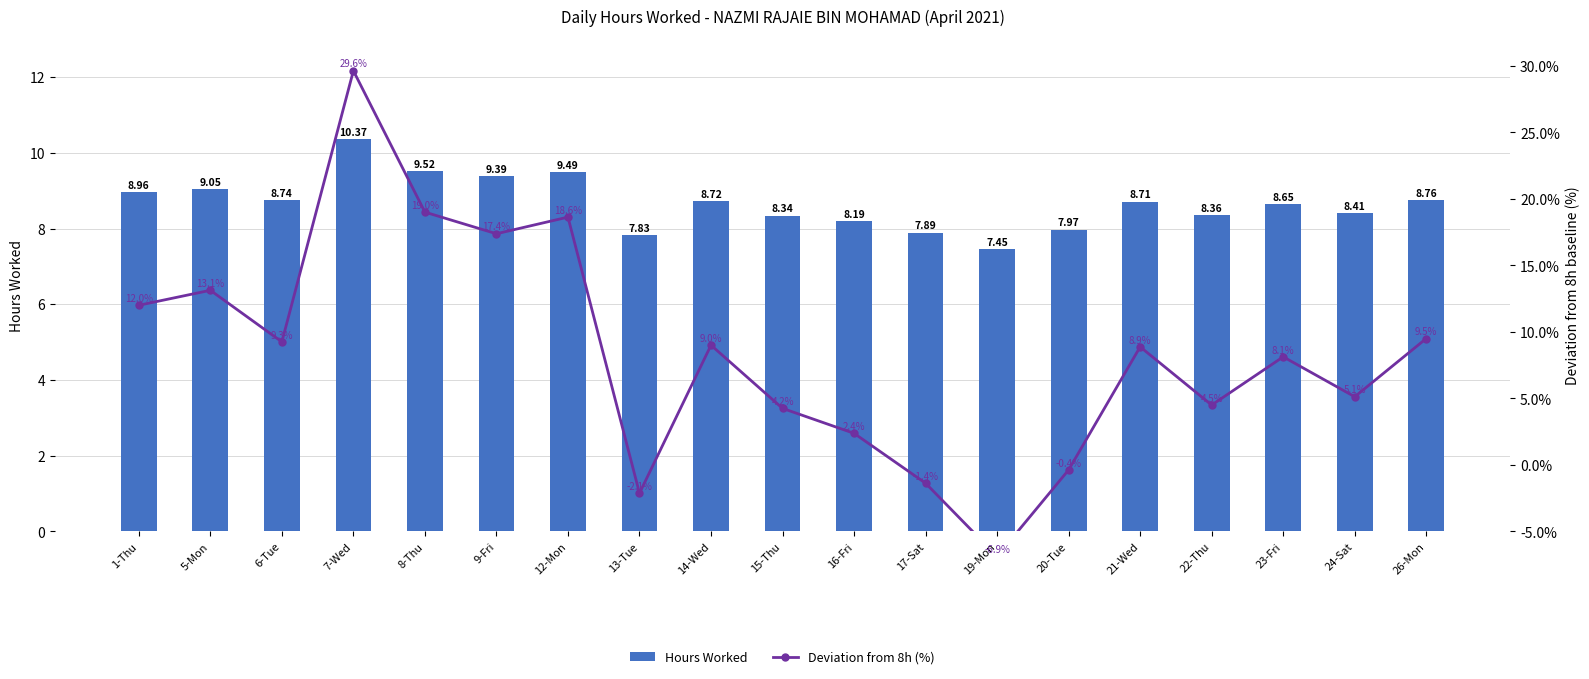

Where does the Hours Worked series first go above 8?

1-Thu